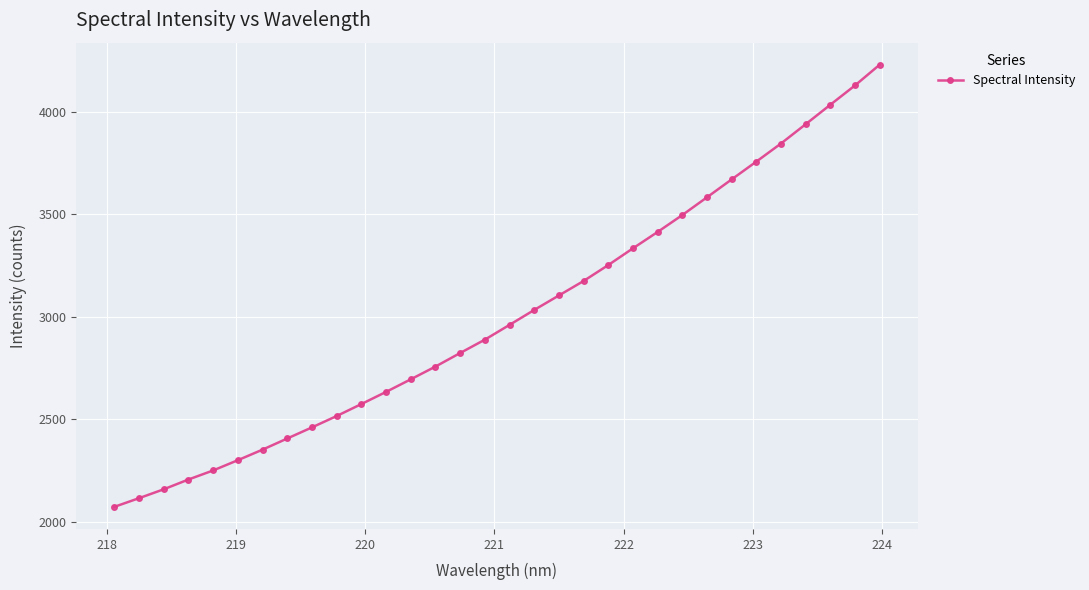

How many series are shown in this chart?

1